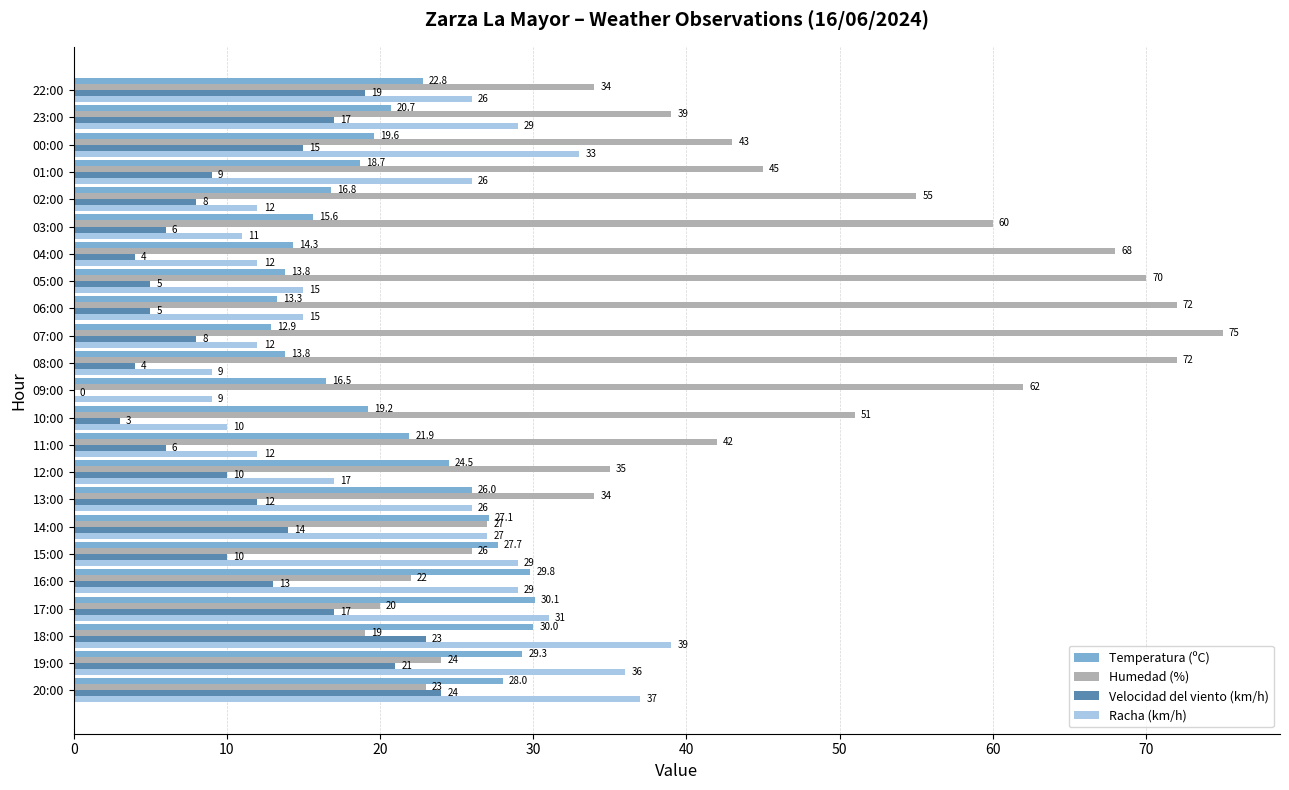

What is the average value of the Velocidad del viento (km/h) series?

11.0